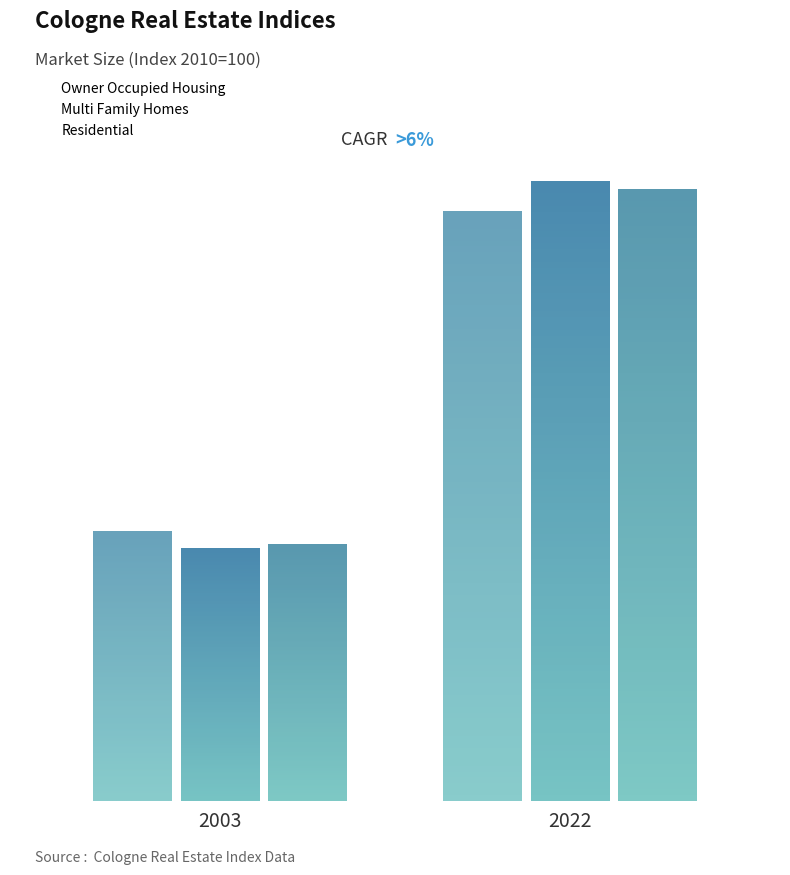

Which category has the highest value in the Multi Family Homes series?

2022